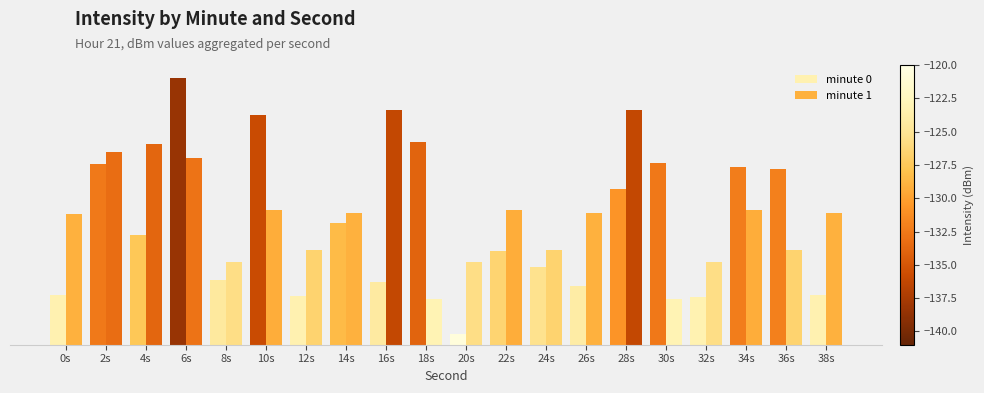

Reading left to right, transcribe all the data shown in this chart.

minute 0: 0s=3.4	2s=12.5	4s=7.6	6s=18.4	8s=4.5	10s=15.9	12s=3.4	14s=8.4	16s=4.3	18s=14.0	20s=0.7	22s=6.5	24s=5.4	26s=4.0	28s=10.8	30s=12.6	32s=3.3	34s=12.2	36s=12.1	38s=3.4
minute 1: 0s=9.1	2s=13.3	4s=13.8	6s=12.9	8s=5.7	10s=9.3	12s=6.6	14s=9.1	16s=16.2	18s=3.2	20s=5.7	22s=9.3	24s=6.6	26s=9.1	28s=16.2	30s=3.2	32s=5.7	34s=9.3	36s=6.6	38s=9.1